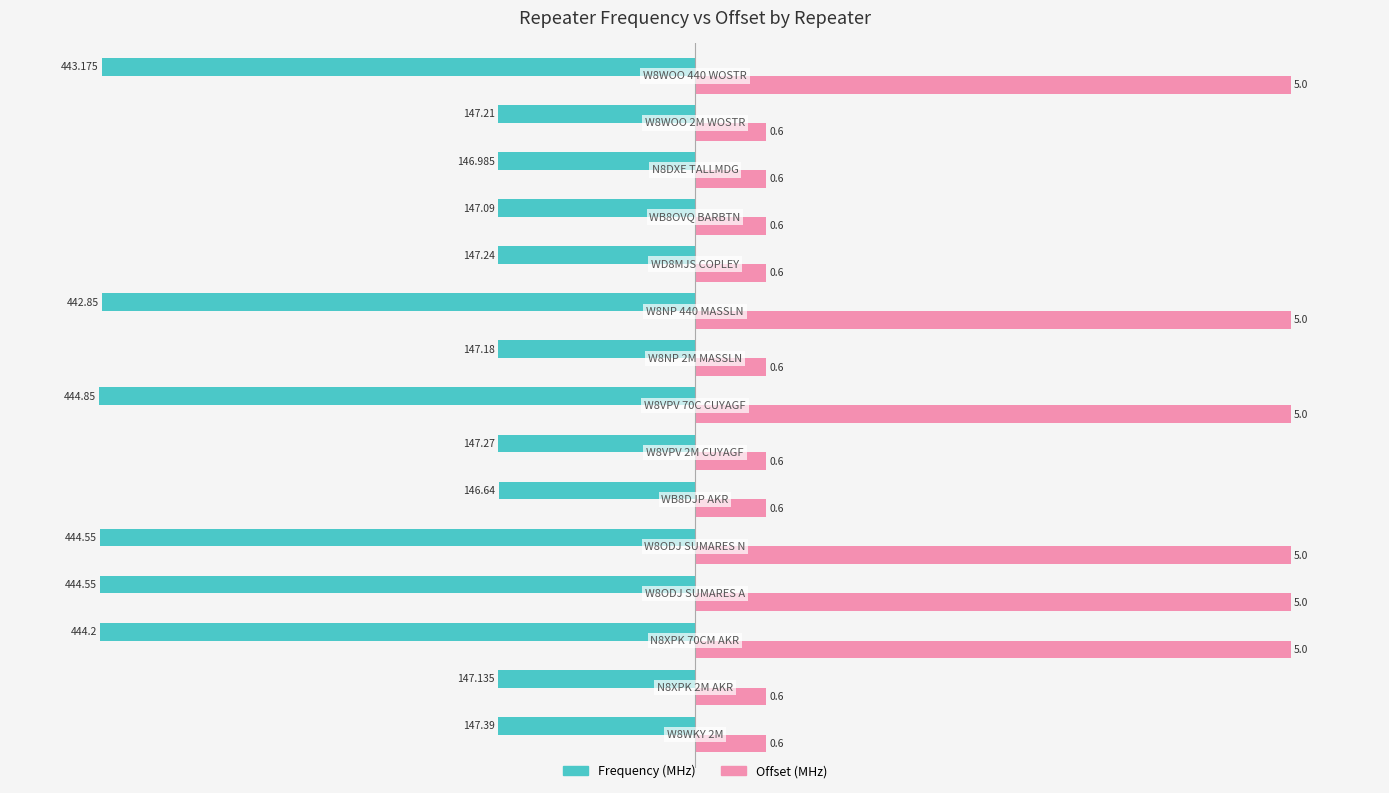

Is it true that Offset equals 6.3 at −150?

False